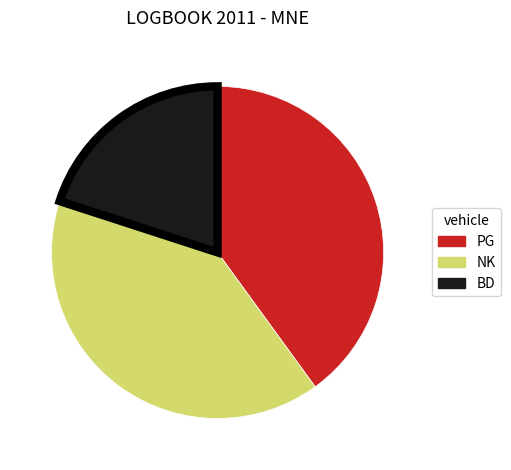

Is there a majority slice in this chart?

No